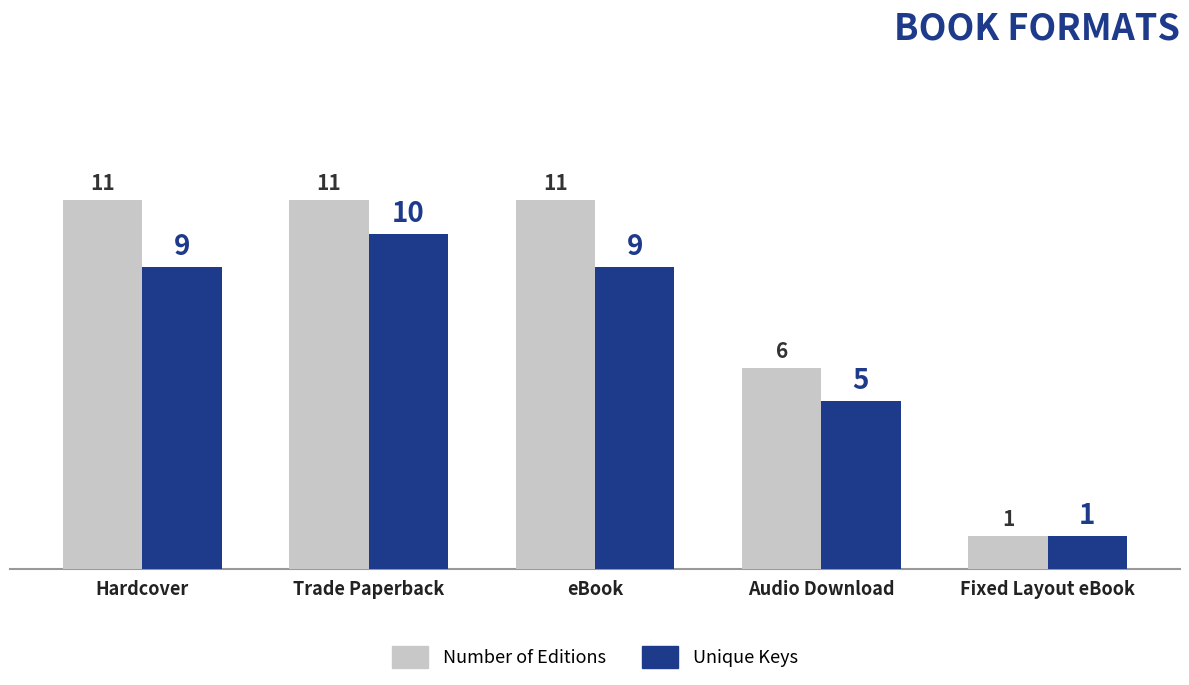

At which category is the sum across all series the highest?

Trade Paperback